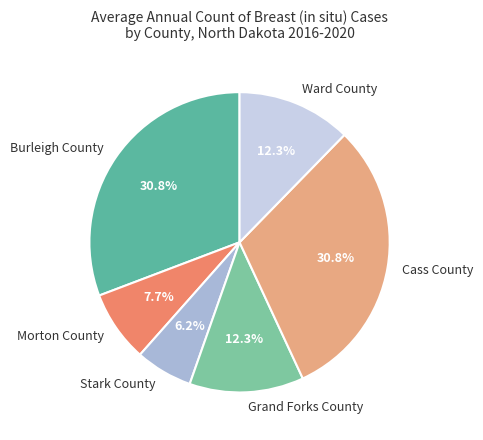

Which slice is the smallest?

Stark County